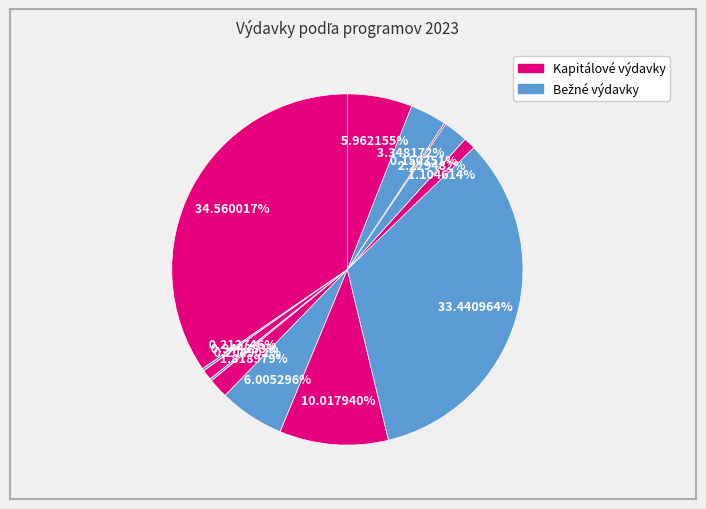

How many segments does this pie chart have?

13